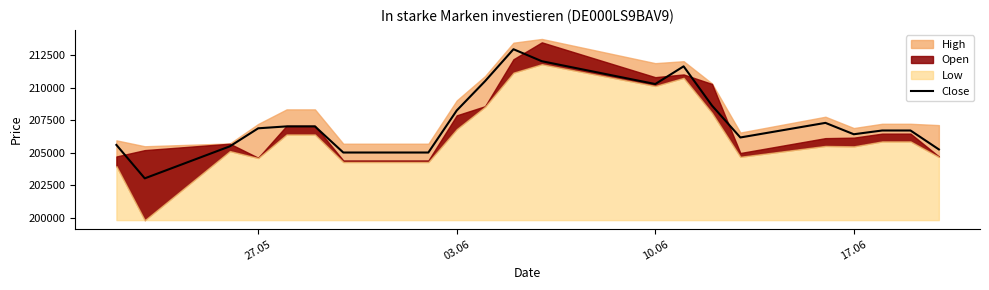

How many interior local valleys (lower than both neighbors) does the data have?

4